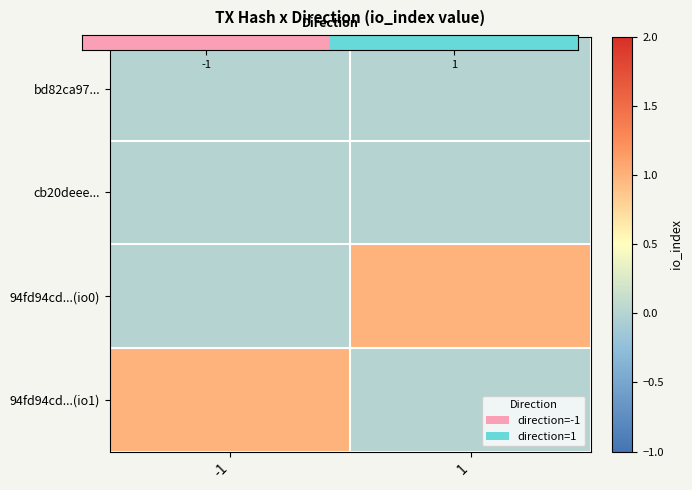

At which category is the sum across all series the highest?

-1